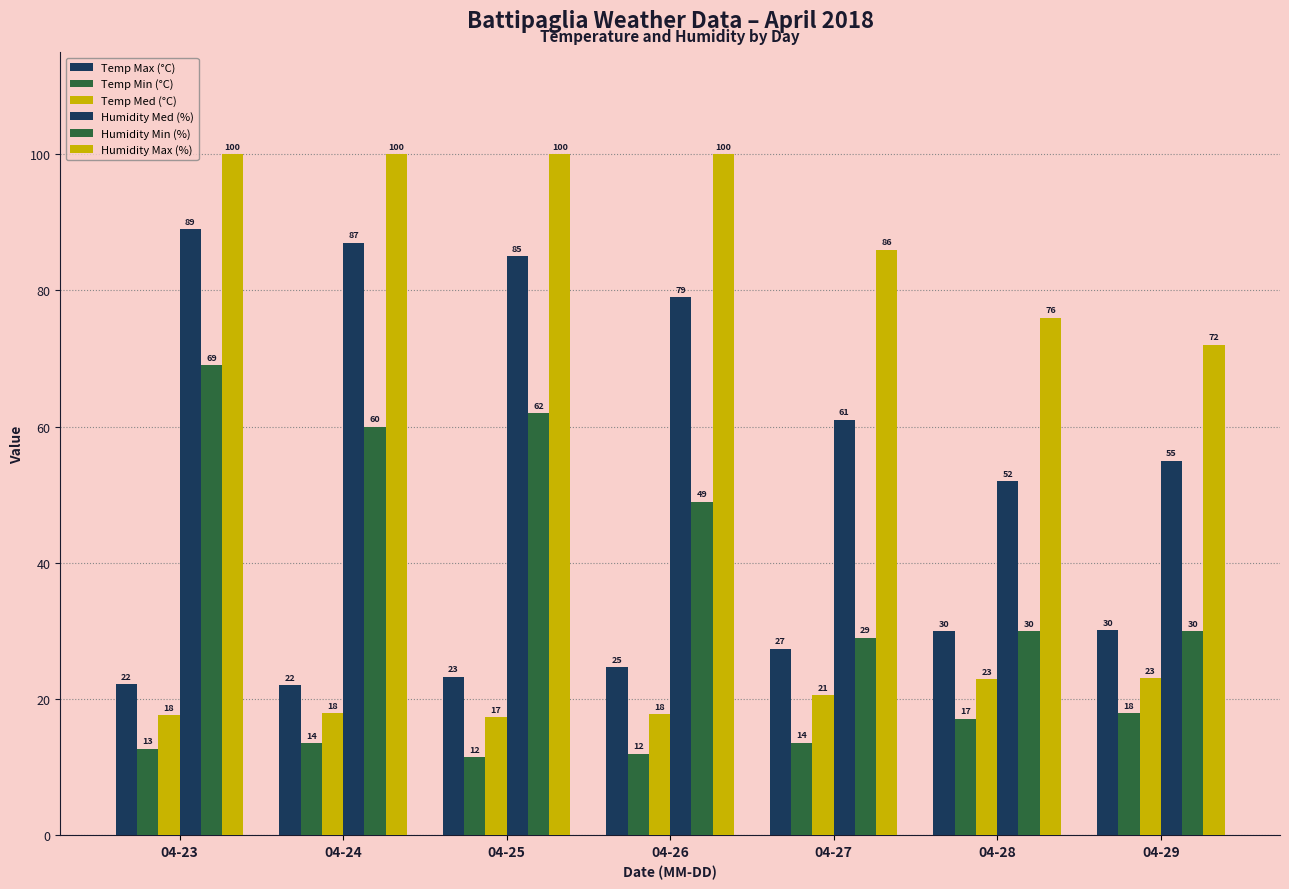

List the labels in order of Humidity Min (%) value, smallest first.

04-27, 04-28, 04-29, 04-26, 04-24, 04-25, 04-23